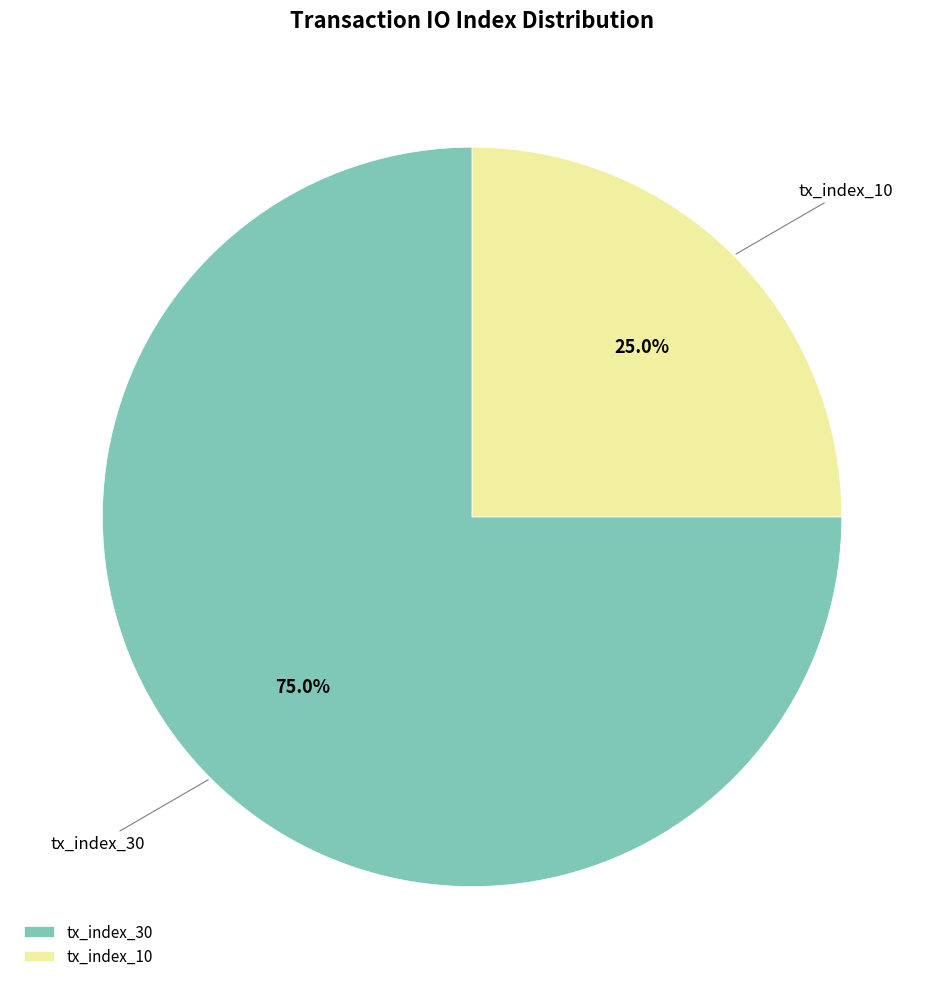

What percentage is the tx_index_10 slice, to the nearest percent?

25%